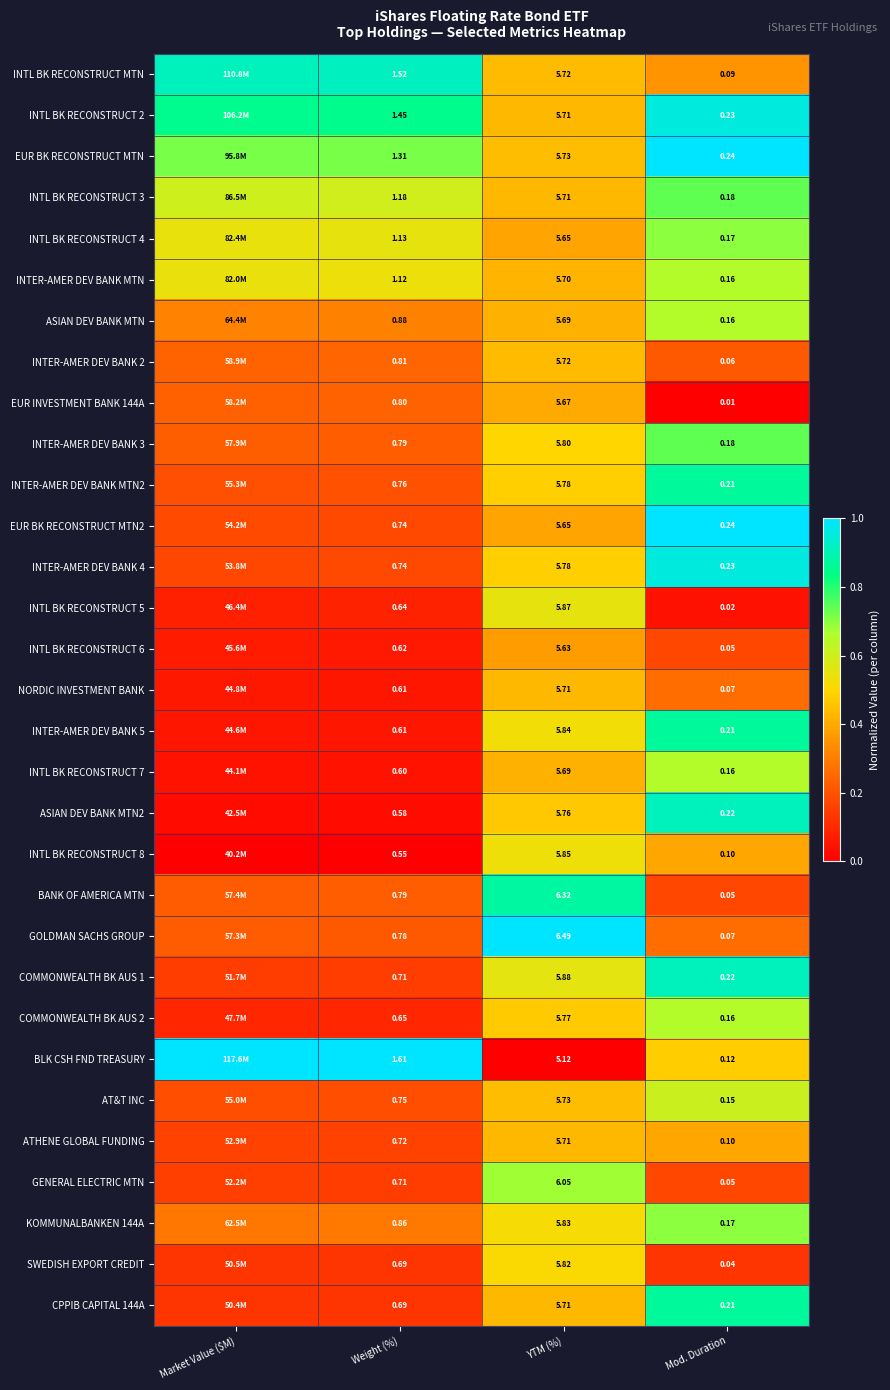

What is the difference between the INTER-AMER DEV BANK 2 values at Weight (%) and YTM (%)?

0.2